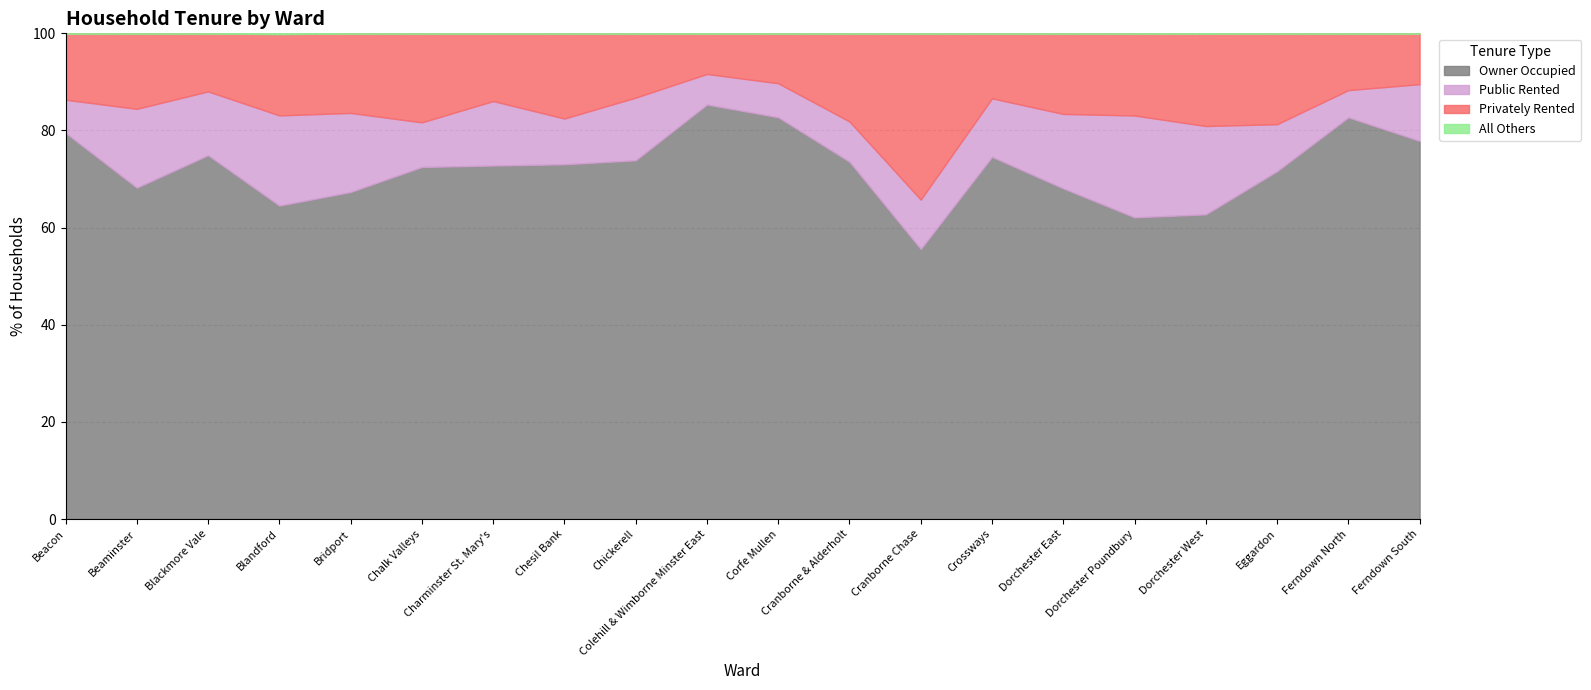

At which label does Public Rented first exceed 12?

Beaminster Ward